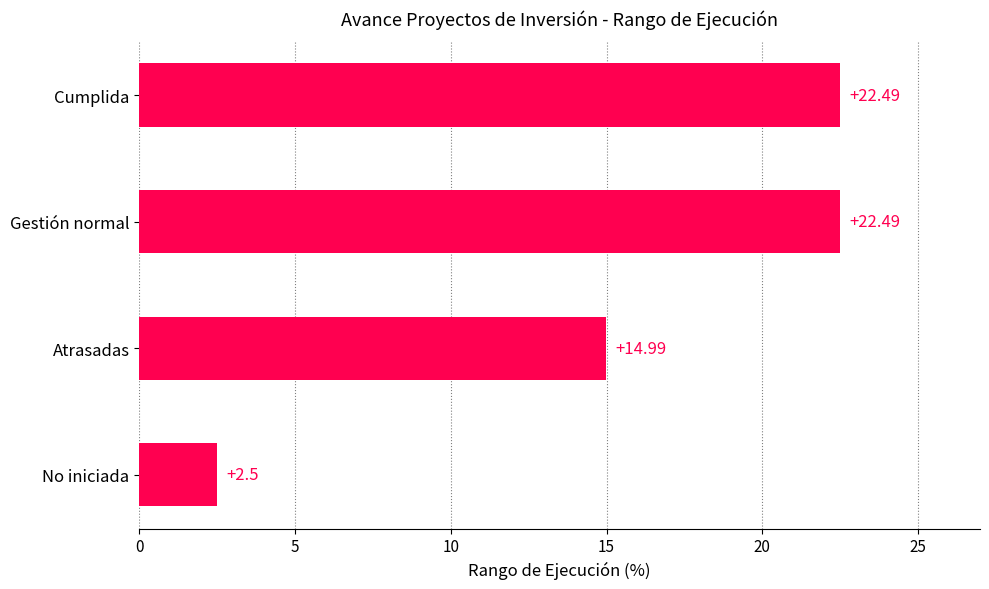

What is the maximum value shown in the chart?

22.5